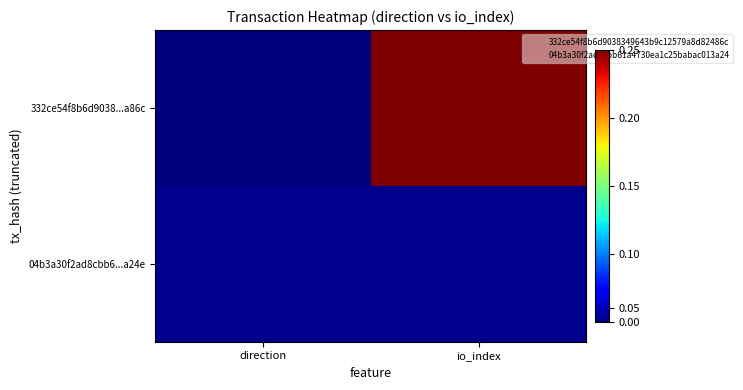

What is the greatest value displayed?

1.0